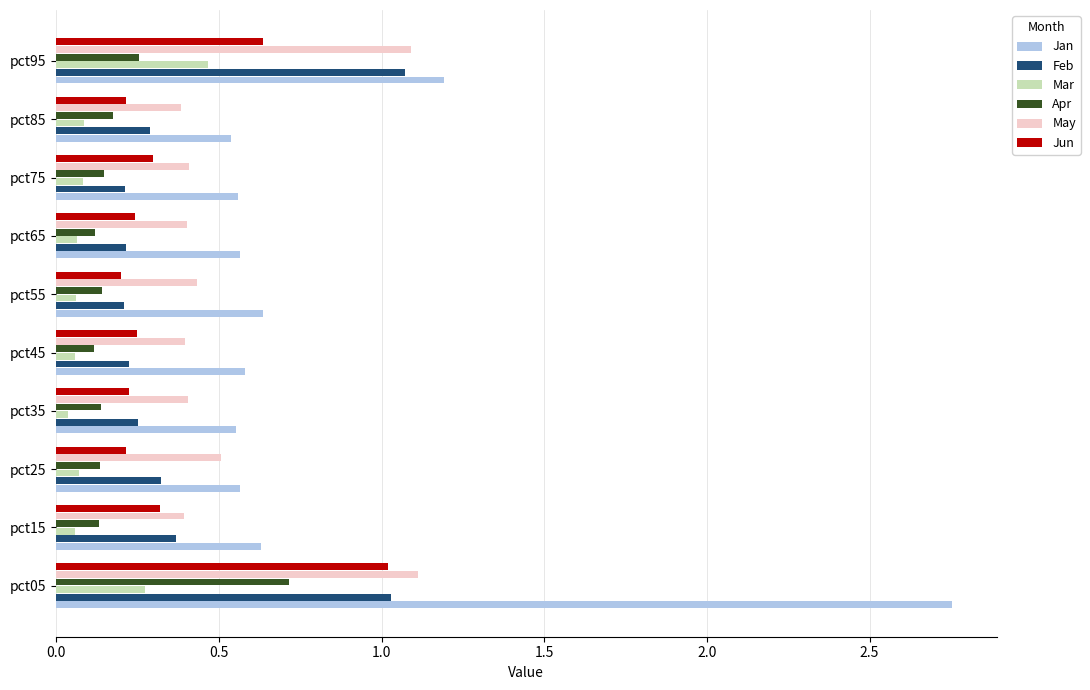

What is the difference between the maximum and minimum values in the Jan series?

2.2